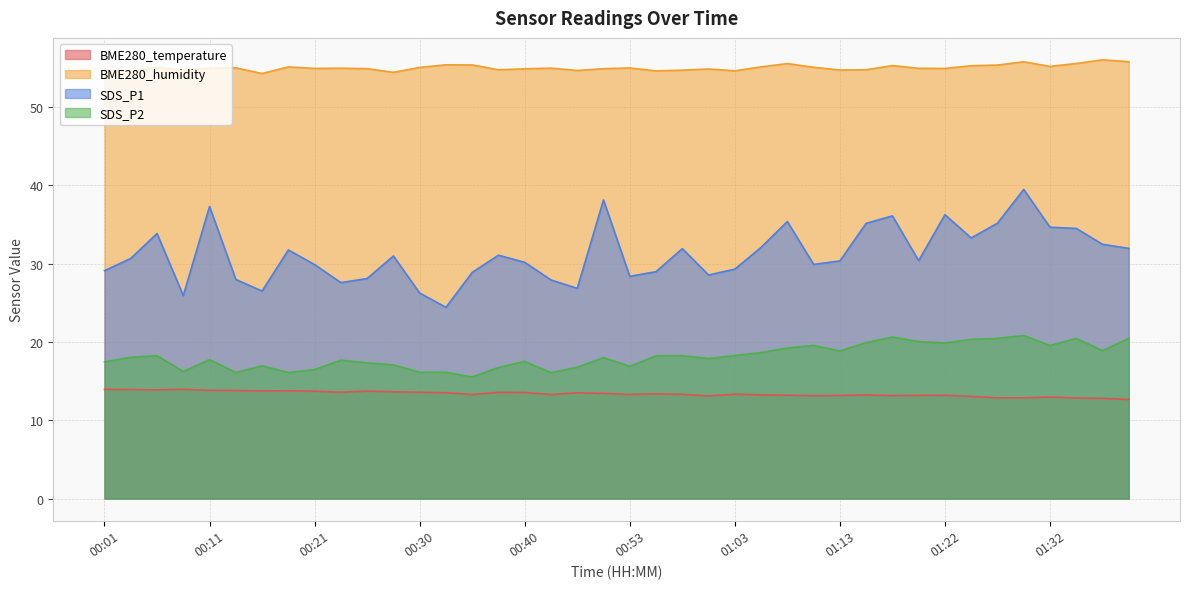

Reading right to left, transcribe all the data shown in this chart.

BME280_temperature: 01:40=12.7	01:37=12.8	01:35=12.8	01:32=13.0	01:30=12.9	01:27=12.9	01:25=13.1	01:22=13.2	01:20=13.2	01:17=13.1	01:15=13.2	01:13=13.2	01:10=13.1	01:08=13.2	01:05=13.2	01:03=13.3	01:00=13.1	00:58=13.3	00:55=13.4	00:53=13.3	00:51=13.4	00:45=13.5	00:43=13.3	00:40=13.6	00:38=13.6	00:35=13.3	00:33=13.5	00:30=13.6	00:28=13.6	00:26=13.7	00:23=13.6	00:21=13.7	00:18=13.8	00:16=13.7	00:13=13.8	00:11=13.8	00:09=13.9	00:06=13.9	00:04=13.9	00:01=13.9
BME280_humidity: 01:40=55.8	01:37=56.0	01:35=55.6	01:32=55.2	01:30=55.8	01:27=55.4	01:25=55.3	01:22=54.9	01:20=54.9	01:17=55.3	01:15=54.8	01:13=54.7	01:10=55.1	01:08=55.5	01:05=55.1	01:03=54.6	01:00=54.9	00:58=54.7	00:55=54.6	00:53=55.0	00:51=54.9	00:45=54.7	00:43=55.0	00:40=54.9	00:38=54.8	00:35=55.4	00:33=55.4	00:30=55.1	00:28=54.4	00:26=54.9	00:23=55.0	00:21=54.9	00:18=55.1	00:16=54.3	00:13=55.0	00:11=55.0	00:09=54.7	00:06=55.1	00:04=54.5	00:01=54.8
SDS_P1: 01:40=31.9	01:37=32.5	01:35=34.5	01:32=34.6	01:30=39.5	01:27=35.2	01:25=33.3	01:22=36.2	01:20=30.4	01:17=36.1	01:15=35.1	01:13=30.4	01:10=29.9	01:08=35.4	01:05=32.1	01:03=29.3	01:00=28.6	00:58=31.9	00:55=29.0	00:53=28.4	00:51=38.1	00:45=26.9	00:43=27.9	00:40=30.2	00:38=31.1	00:35=28.9	00:33=24.4	00:30=26.2	00:28=31.0	00:26=28.1	00:23=27.6	00:21=29.9	00:18=31.8	00:16=26.5	00:13=28.0	00:11=37.3	00:09=25.9	00:06=33.9	00:04=30.7	00:01=29.1
SDS_P2: 01:40=20.4	01:37=18.9	01:35=20.4	01:32=19.6	01:30=20.8	01:27=20.4	01:25=20.3	01:22=19.9	01:20=20.1	01:17=20.6	01:15=19.9	01:13=18.9	01:10=19.6	01:08=19.2	01:05=18.6	01:03=18.3	01:00=17.9	00:58=18.2	00:55=18.2	00:53=16.9	00:51=18.0	00:45=16.8	00:43=16.1	00:40=17.5	00:38=16.8	00:35=15.5	00:33=16.1	00:30=16.1	00:28=17.1	00:26=17.3	00:23=17.7	00:21=16.5	00:18=16.1	00:16=16.9	00:13=16.1	00:11=17.8	00:09=16.2	00:06=18.2	00:04=18.1	00:01=17.4